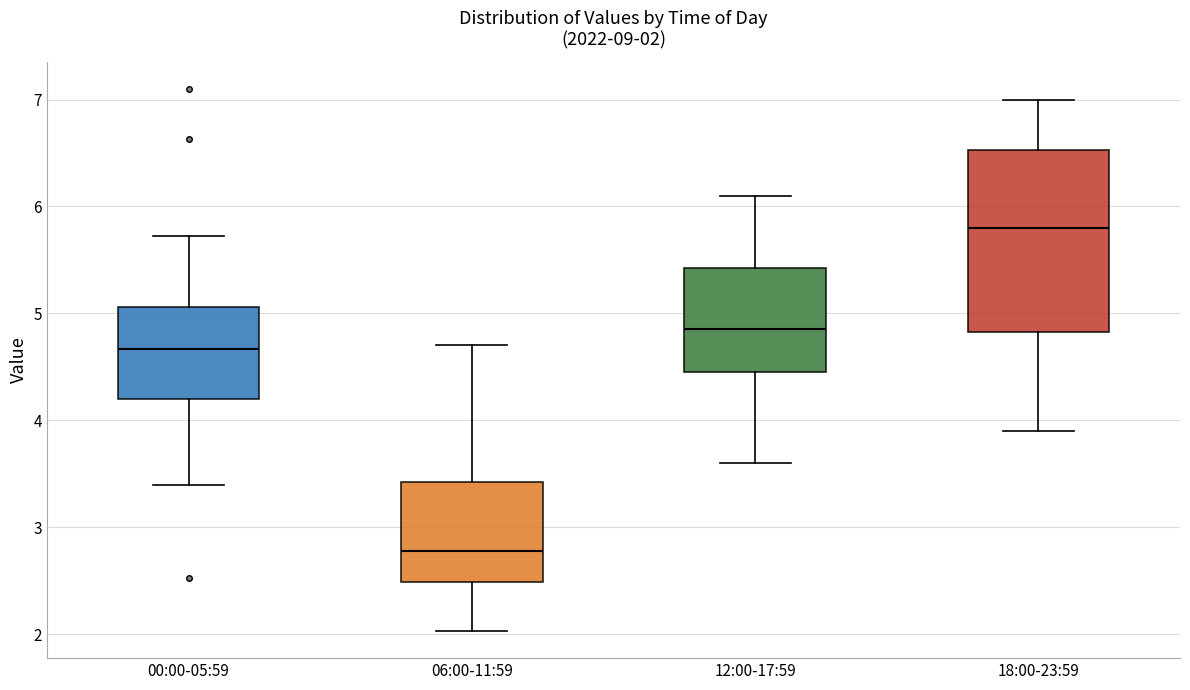

Which box's median line is the highest?

18:00-23:59